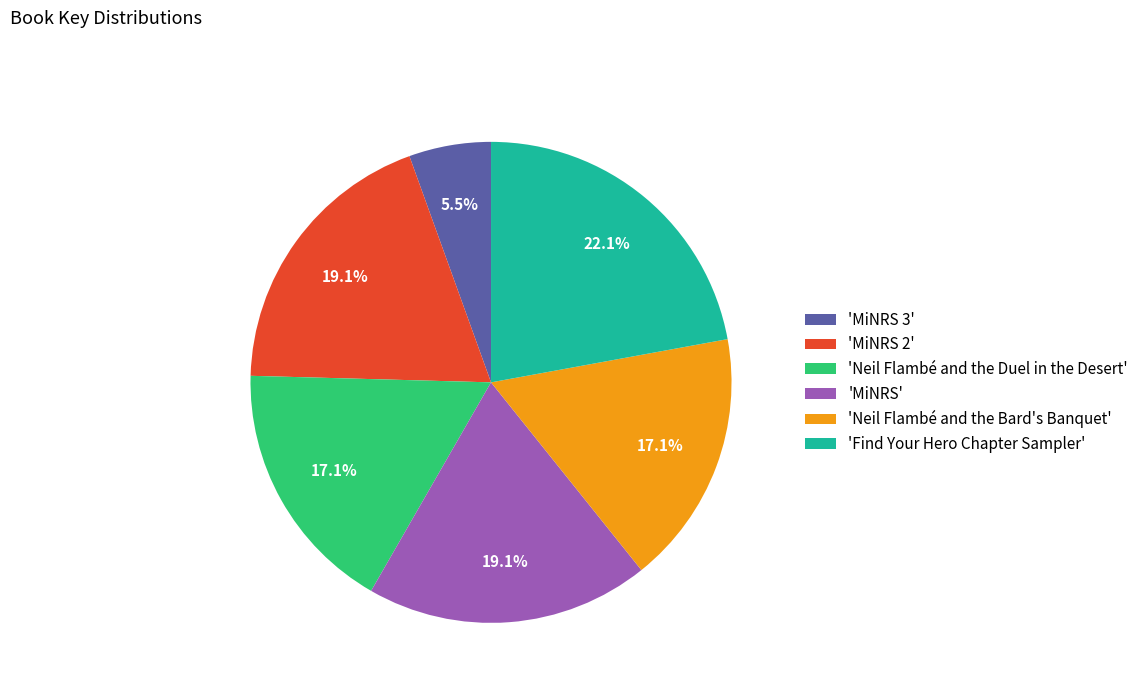

How much of the chart is everything except 'MiNRS 3'?

94.5%